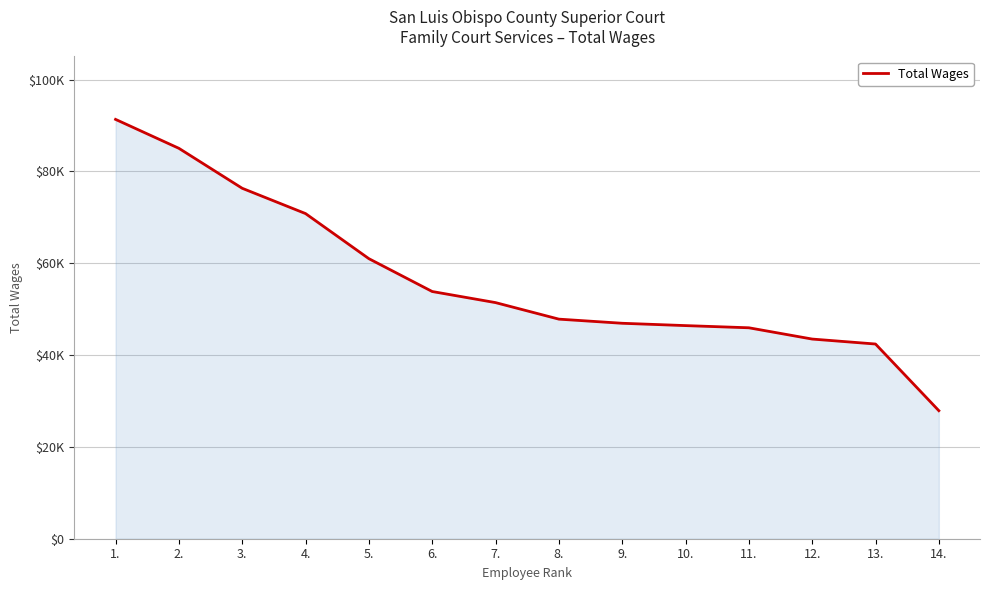

List the labels in order of value, smallest first.

14., 13., 12., 11., 10., 9., 8., 7., 6., 5., 4., 3., 2., 1.